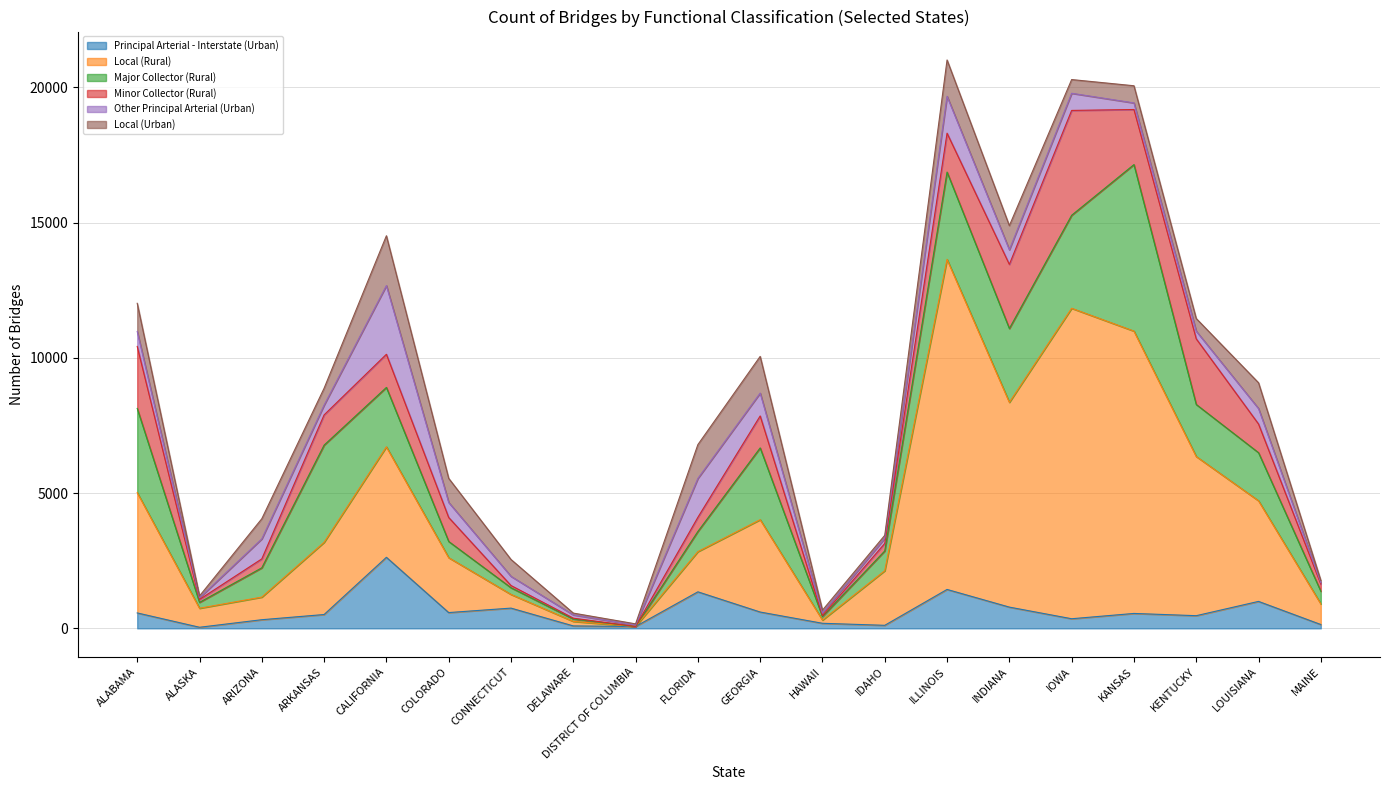

Is the value of Major Collector (Rural) at DISTRICT OF COLUMBIA greater than the value of Principal Arterial - Interstate (Urban) at DISTRICT OF COLUMBIA?

No